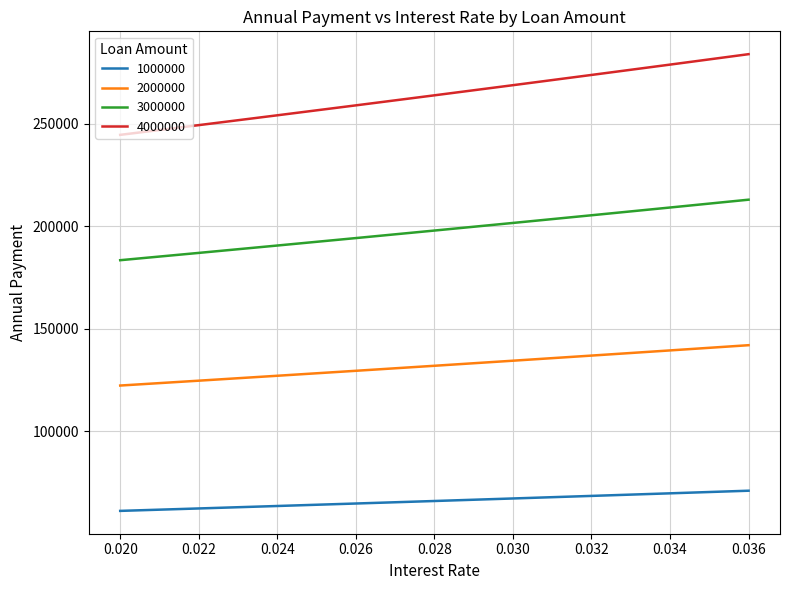

The value of 2000000 at 0.032 is 136929.4. True or false?

True